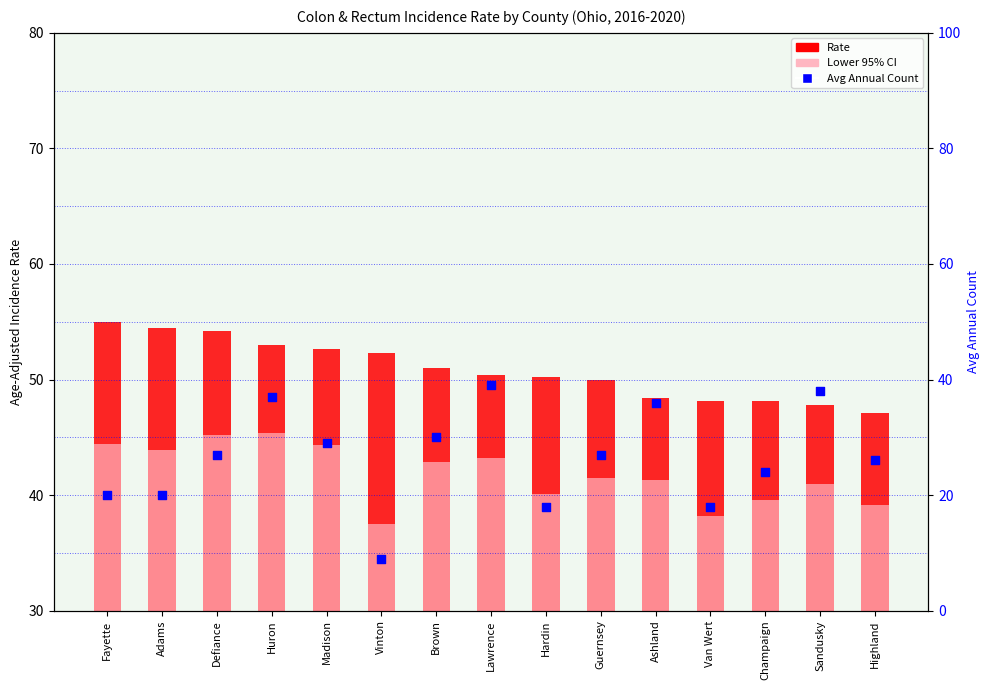

Which series contains the lowest Y value?

Avg Annual Count